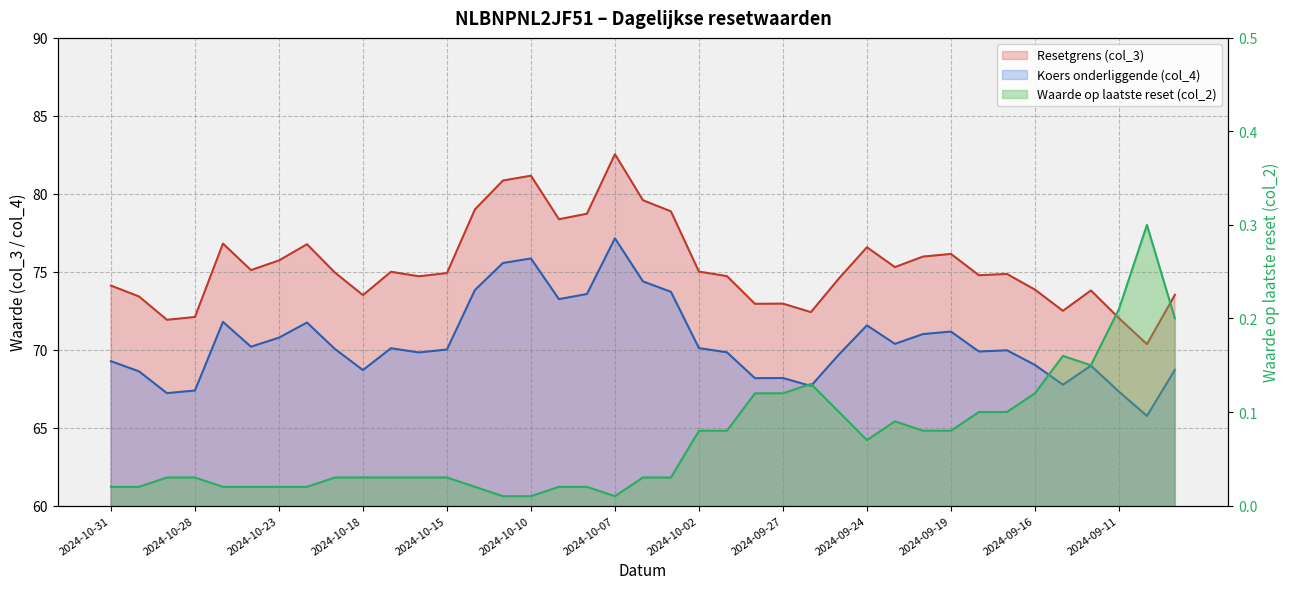

In Resetgrens (col_3), how many points are higher than both neighbors (excluding endpoints)?

10